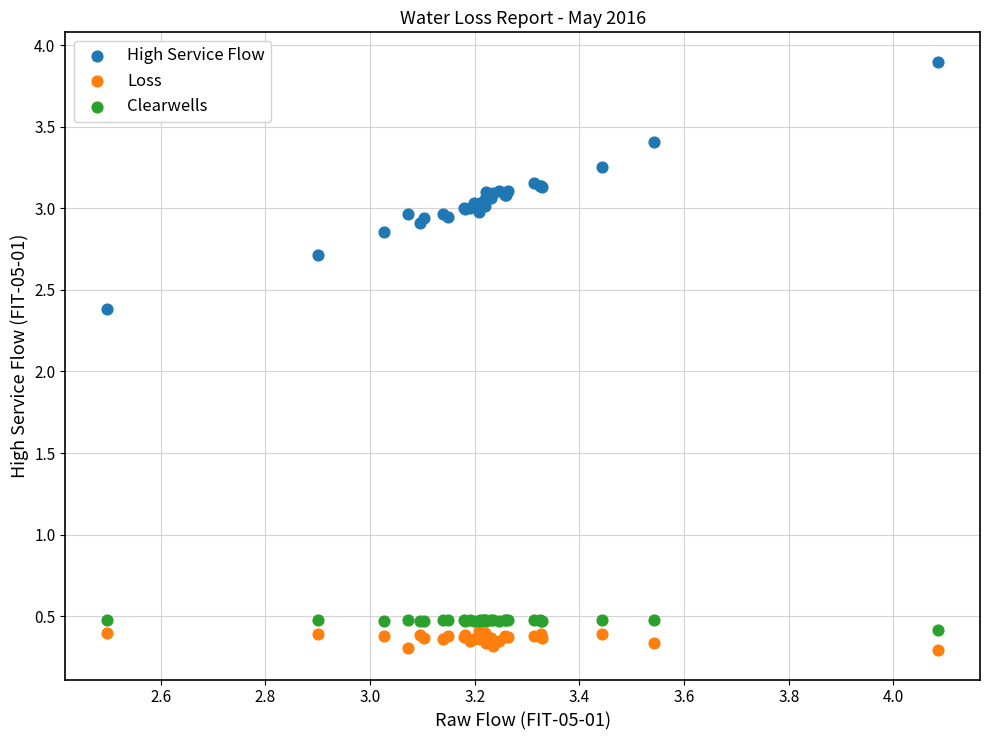

Which series reaches the minimum Y coordinate?

Loss